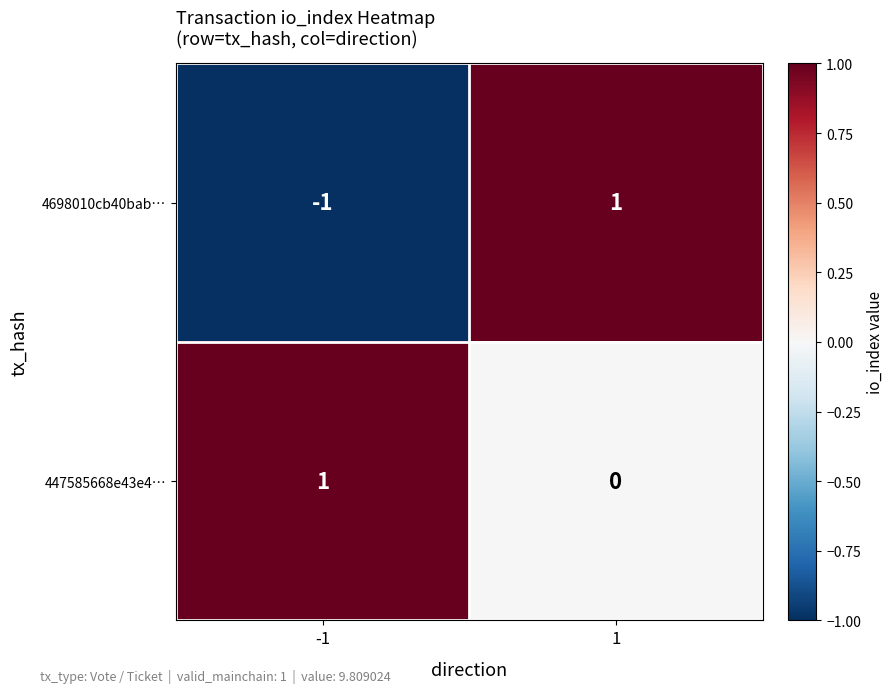

The 447585668e43e4… series shows 1 at 1. True or false?

False